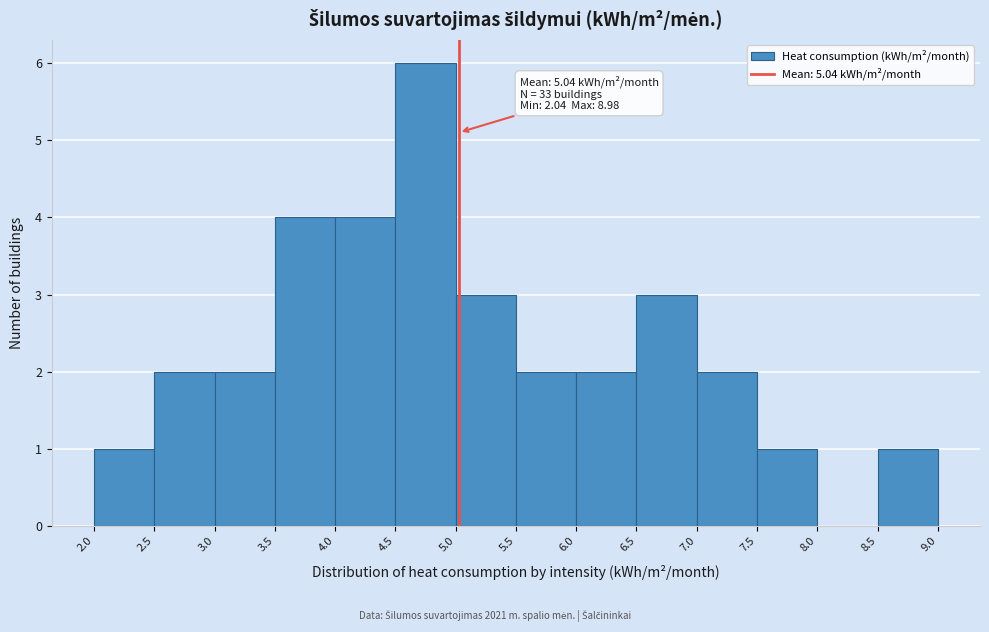

Which range on the x-axis has the tallest bar?

4.5 to 5.0